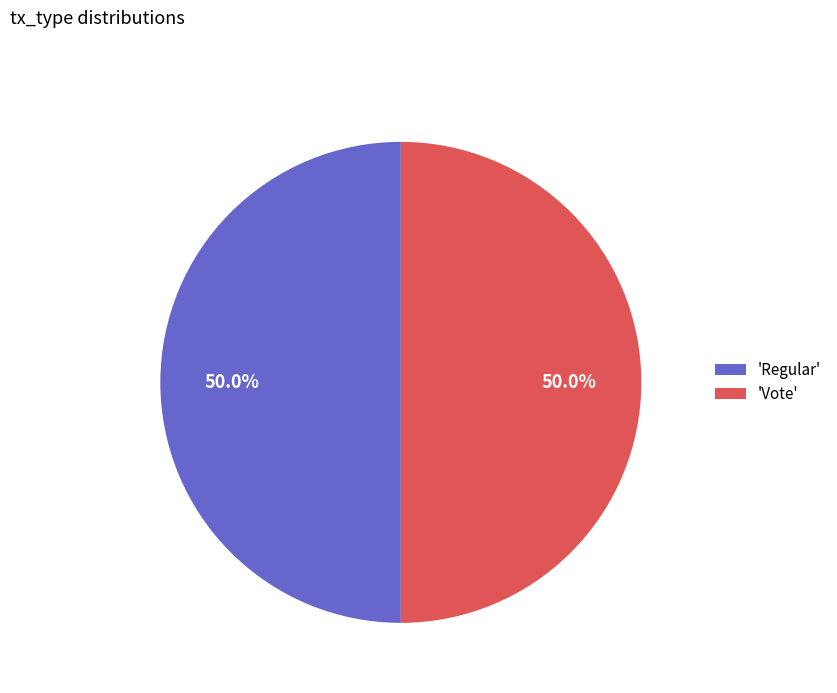

What is the ratio of the value at 'Vote' to the value at 'Regular'?

1.0